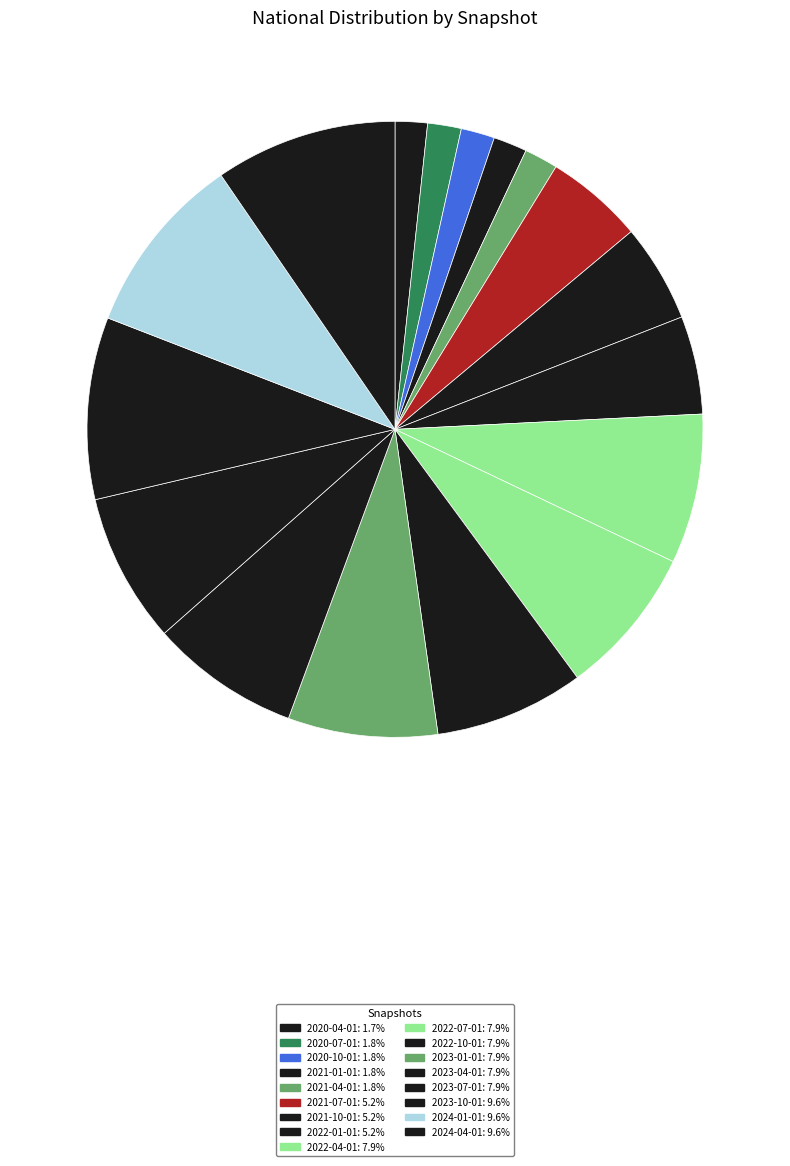

What is the ratio of the value at 2022-10-01 to the value at 2020-04-01?

4.6